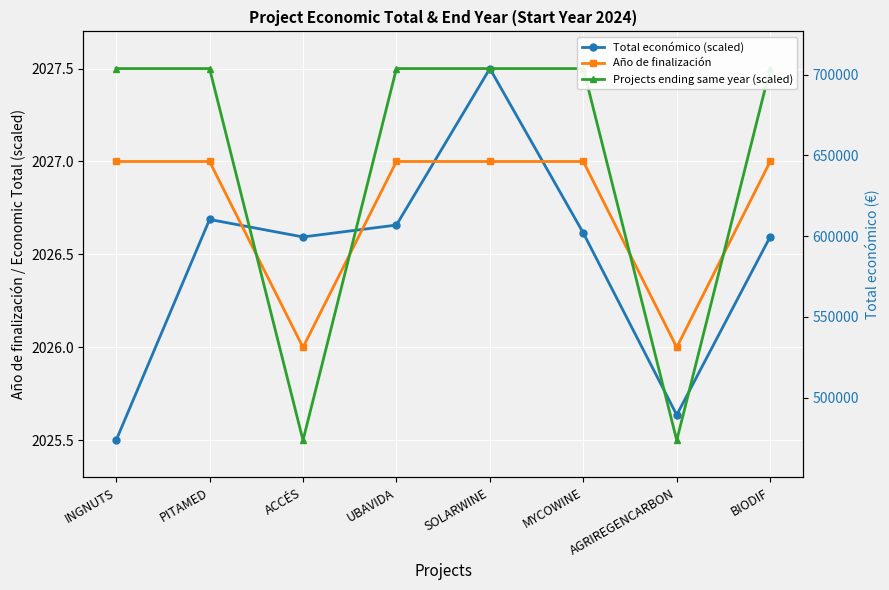

True or false: Año de finalización and Total económico (scaled) intersect in this chart.

True